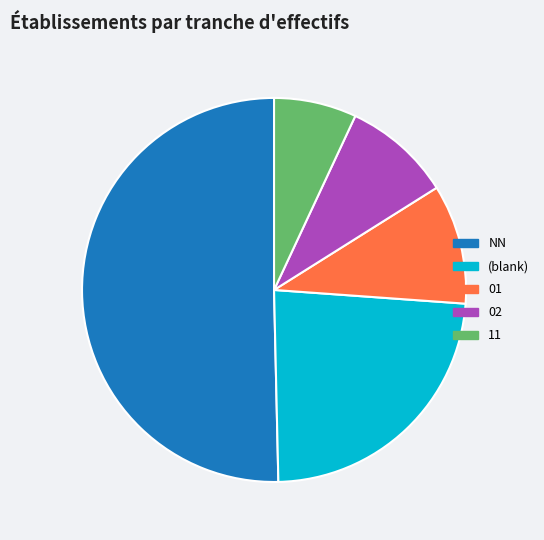

Is it true that 11 is 18% of the pie?

False